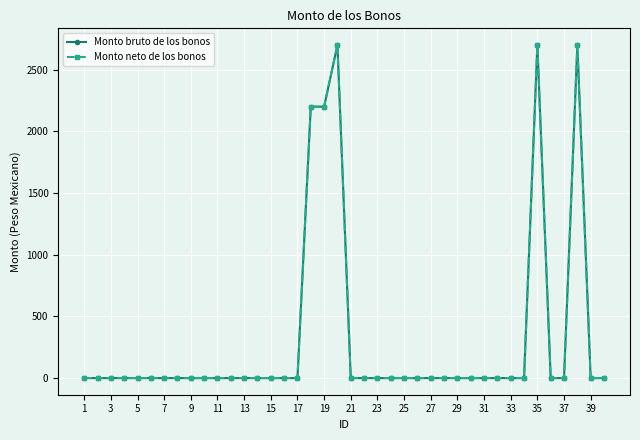

Reading right to left, list all the values displayed in this chart.

Monto bruto de los bonos: 0	0	2700	0	0	2700	0	0	0	0	0	0	0	0	0	0	0	0	0	0	2700	2200	2200	0	0	0	0	0	0	0	0	0	0	0	0	0	0	0	0	0
Monto neto de los bonos: 0	0	2700	0	0	2700	0	0	0	0	0	0	0	0	0	0	0	0	0	0	2700	2200	2200	0	0	0	0	0	0	0	0	0	0	0	0	0	0	0	0	0